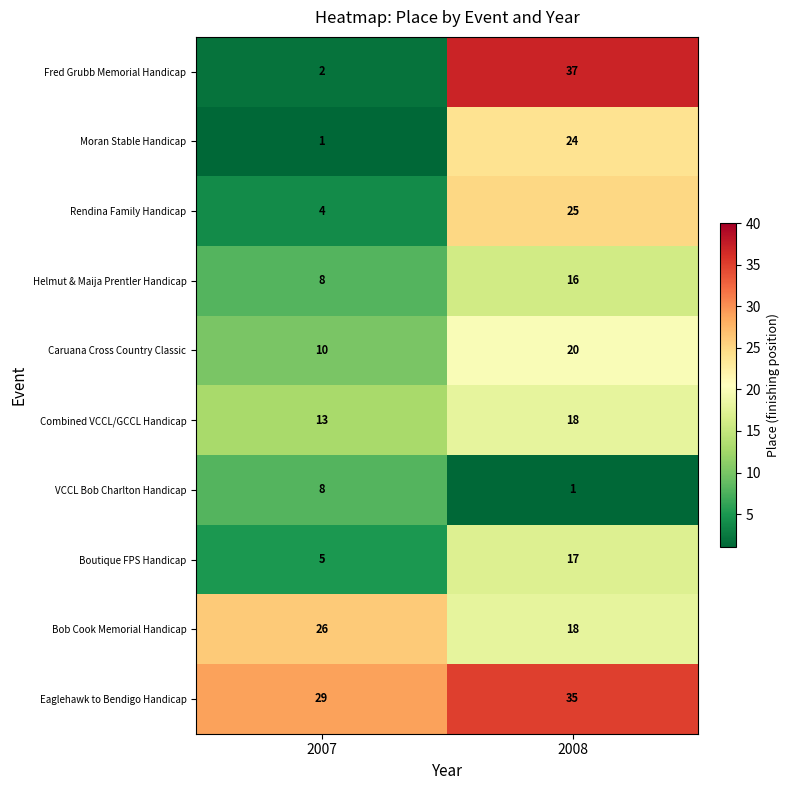

Read the Bob Cook Memorial Handicap value at 2008.

18